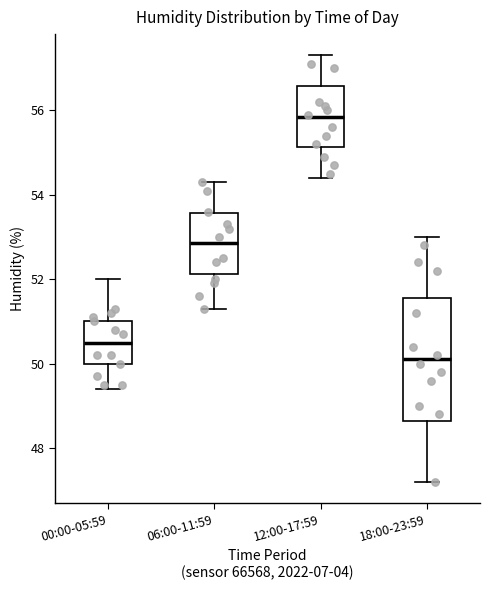

Reading left to right, read every box against the y-axis: the position of its median line, the range the box covers, and the ends of its whiskers. The values are not printed on the chart, so give them approximately, as read against the axis.

00:00-05:59: median 50.6, box 50.0 to 51.0, whiskers 49.4 to 52.0
06:00-11:59: median 52.8, box 52.2 to 53.6, whiskers 51.4 to 54.4
12:00-17:59: median 55.8, box 55.2 to 56.6, whiskers 54.4 to 57.4
18:00-23:59: median 50.2, box 48.6 to 51.6, whiskers 47.2 to 53.0